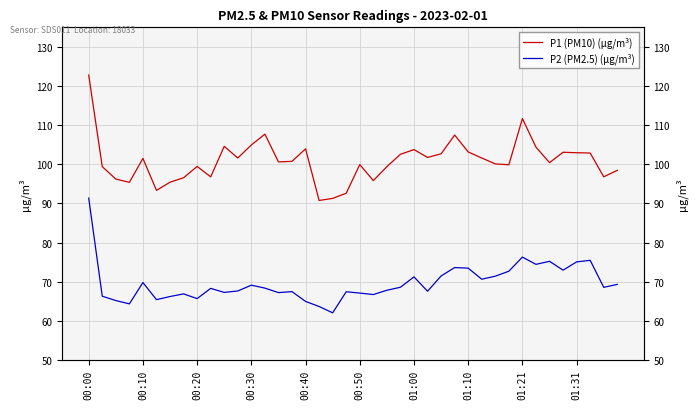

Reading right to left, list all the values displayed in this chart.

P1 (PM10) (µg/m³): 98.5	96.8	102.9	103.0	103.1	100.4	104.4	111.7	99.9	100.1	101.6	103.2	107.5	102.7	101.8	103.8	102.5	99.4	95.8	99.9	92.6	91.3	90.8	104.0	100.8	100.6	107.7	104.9	101.6	104.6	96.8	99.5	96.5	95.4	93.3	101.5	95.4	96.2	99.4	122.8
P2 (PM2.5) (µg/m³): 69.3	68.5	75.5	75.0	72.9	75.2	74.4	76.3	72.7	71.4	70.6	73.5	73.6	71.5	67.5	71.2	68.6	67.8	66.7	67.1	67.4	62.0	63.6	65.0	67.5	67.2	68.3	69.1	67.6	67.2	68.3	65.7	66.9	66.2	65.4	69.8	64.3	65.2	66.3	91.3